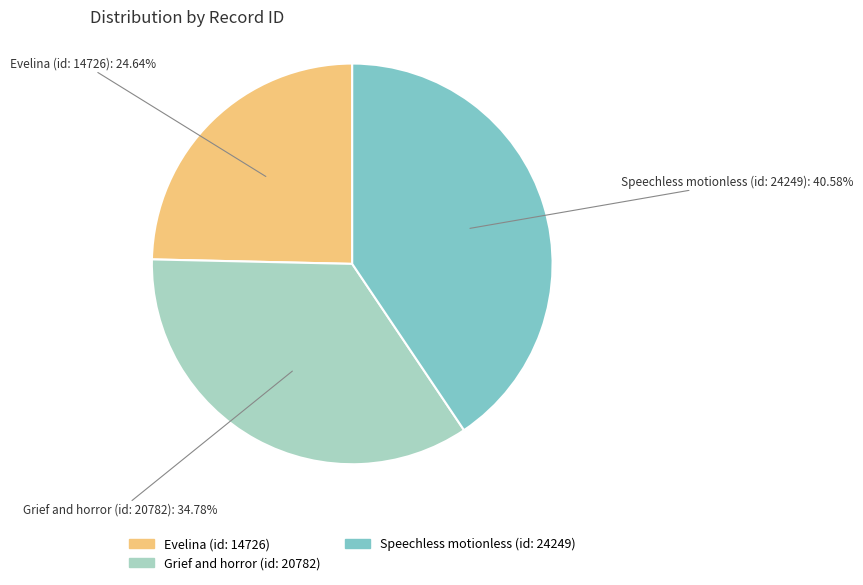

What portion of the pie excludes Speechless motionless (id: 24249)?

59.4%